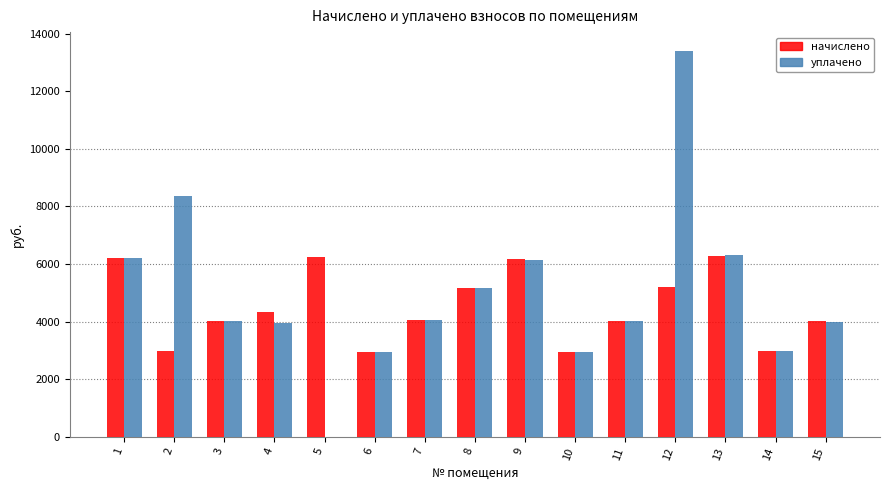

What is the total value across all series at 2?

11325.1